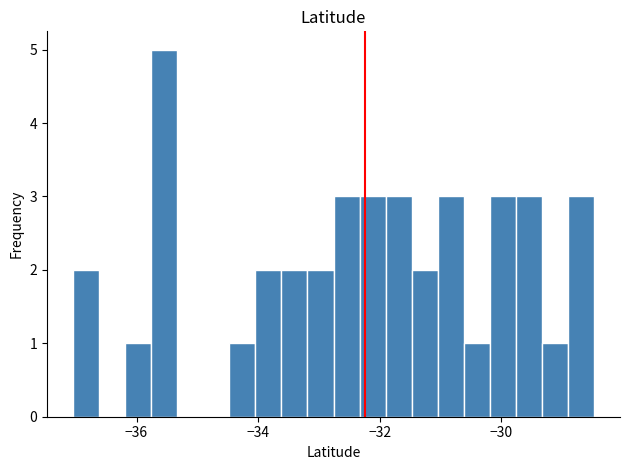

Around what value on the x-axis is the tallest bar? Give the approximate position of its centre, as read against the axis.

-35.6